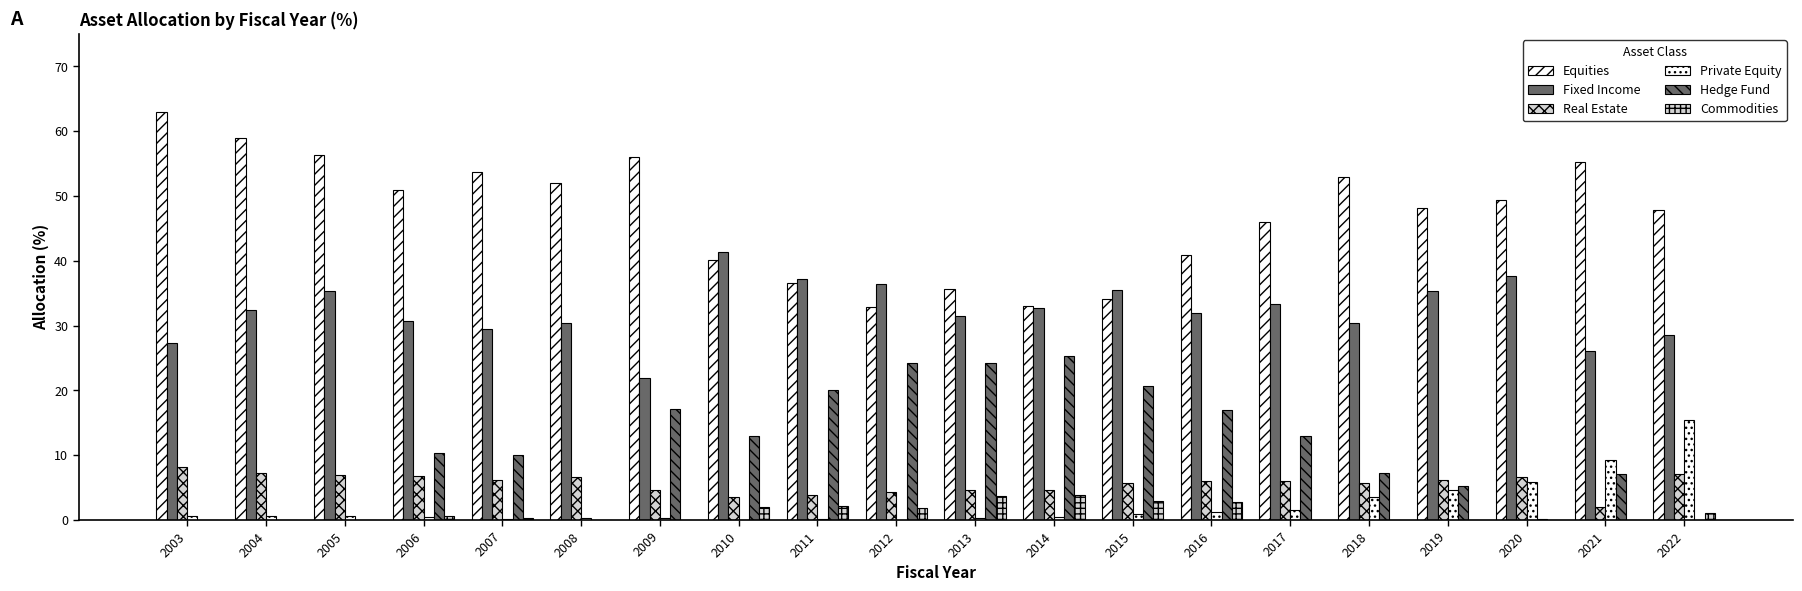

How many series are shown in this chart?

6